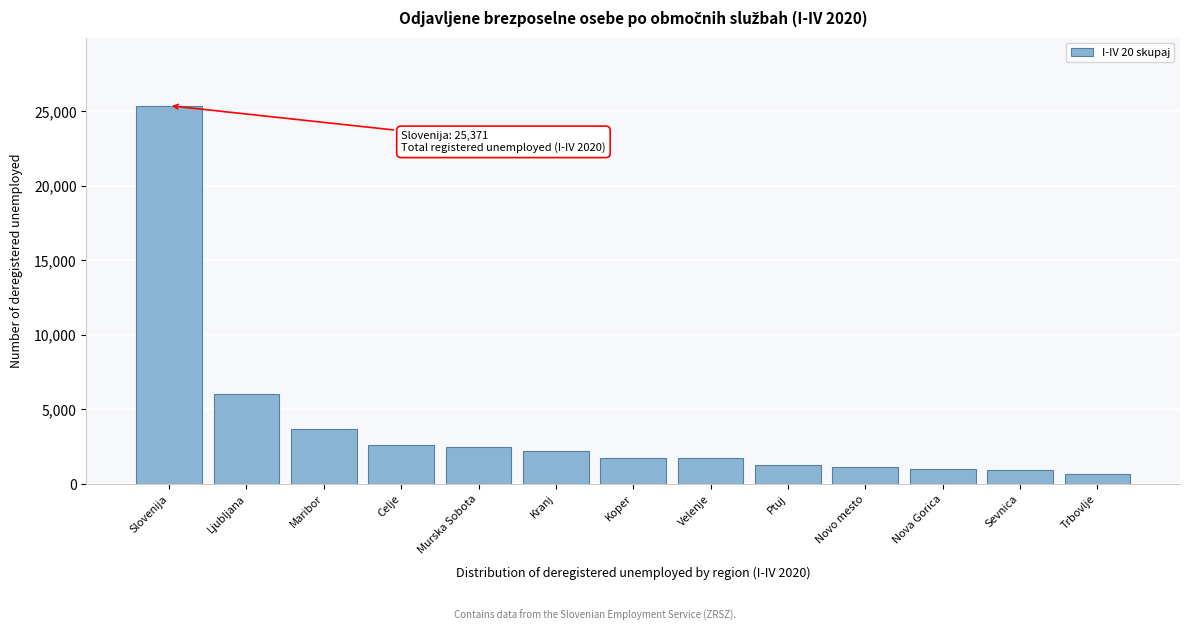

What is the difference between the second highest and minimum values?

5384